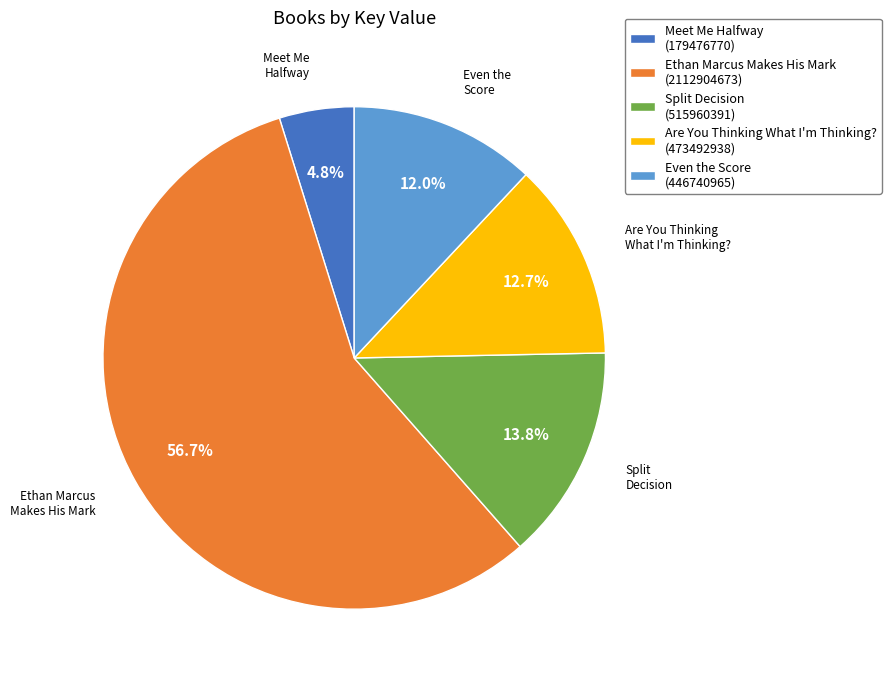

What is the majority slice?

Ethan Marcus Makes His Mark